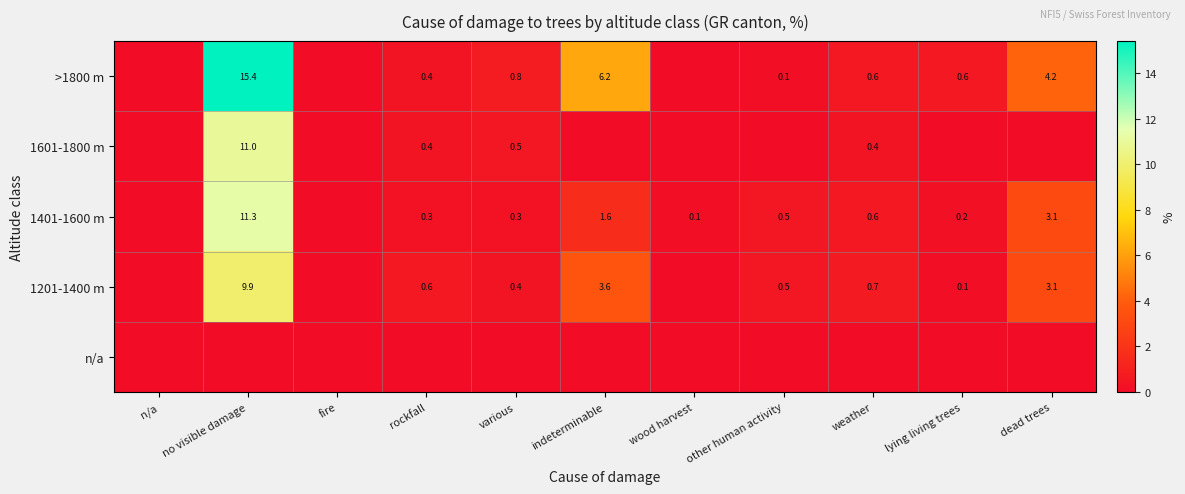

What is the difference between the second highest and minimum values in the >1800 m series?

6.2